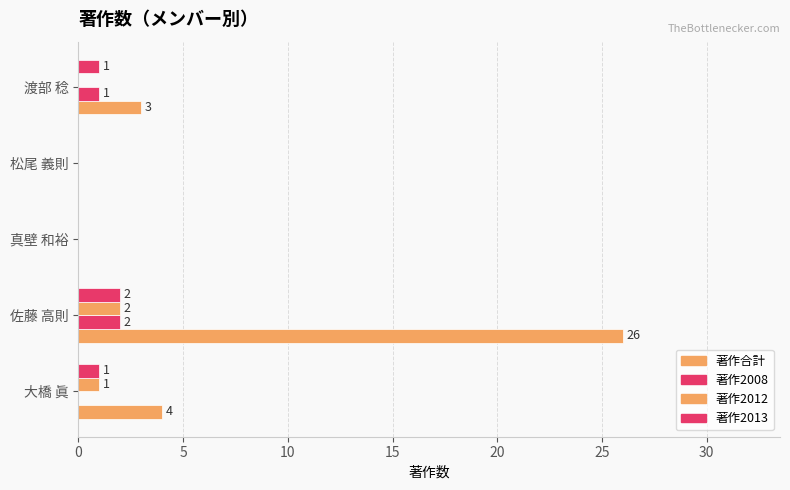

How many positive values does the 著作2008 series have?

2